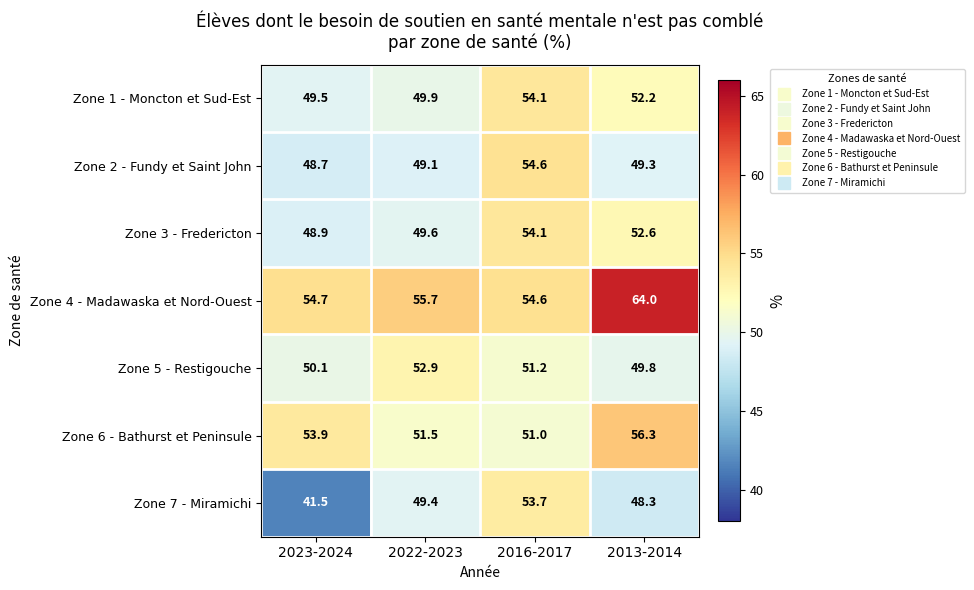

What is the difference between the Zone 5 - Restigouche values at 2013-2014 and 2022-2023?

3.1